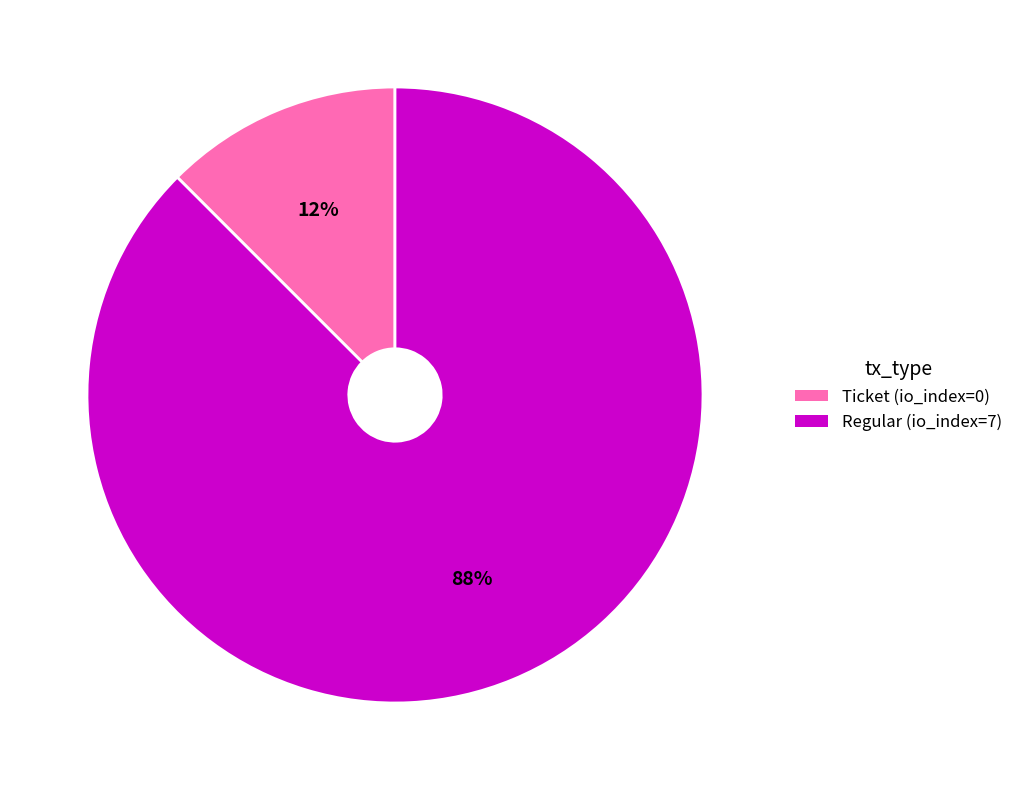

To the nearest percent, what is the combined percentage of Ticket (io_index=0) and Regular (io_index=7)?

100%